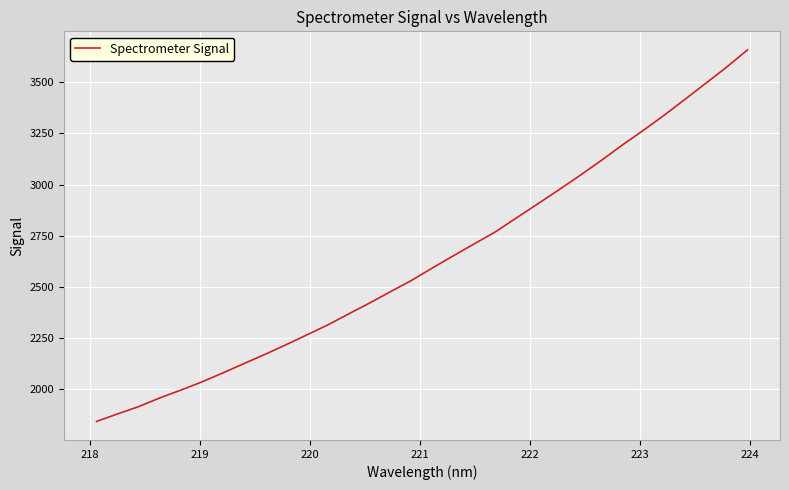

What is the maximum value shown in the chart?

3658.0